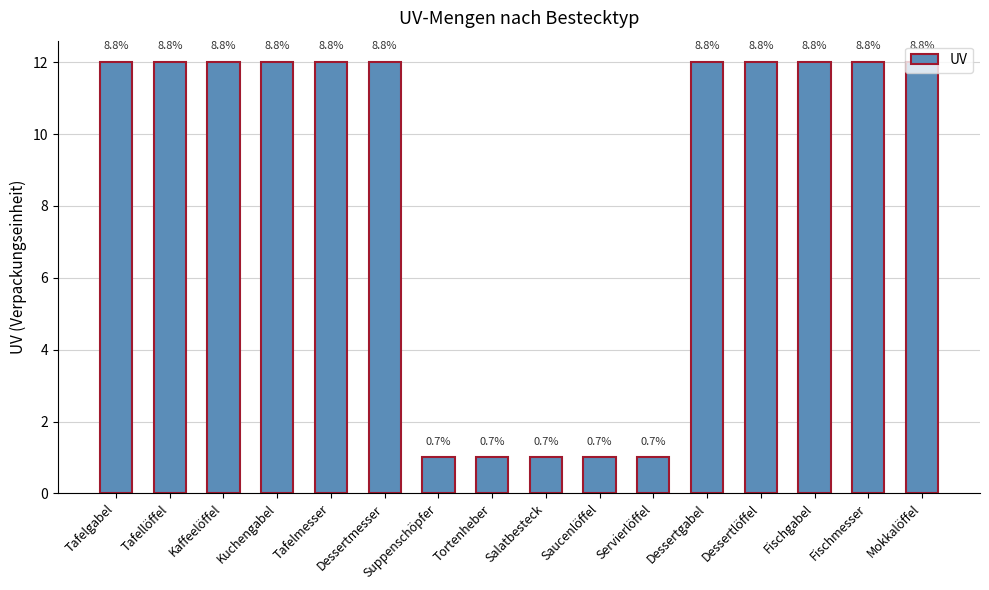

Approximately how many times larger is the value at Servierlöffel compared to Dessertmesser?

0.1